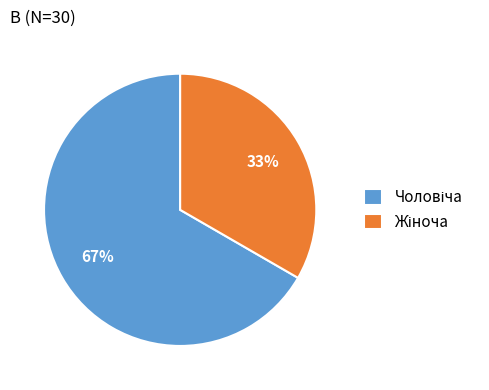

Does any single category account for the majority?

Yes